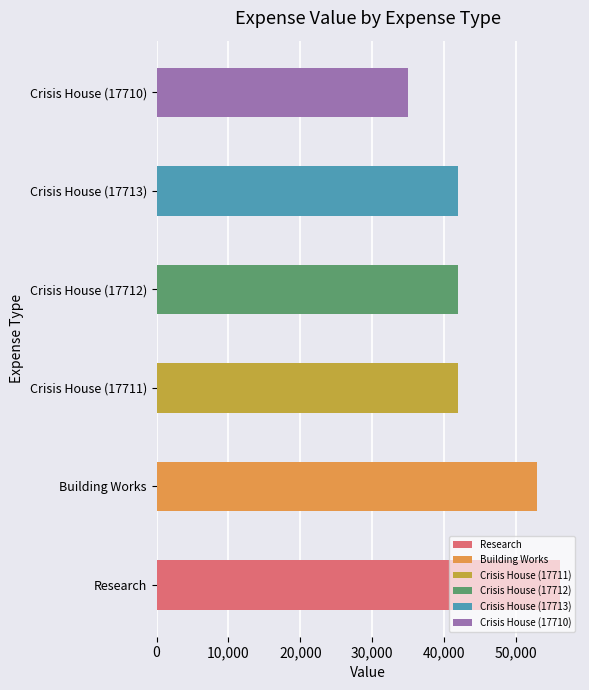

What is the ratio of the value at Building Works to the value at Crisis House (17711)?

1.3